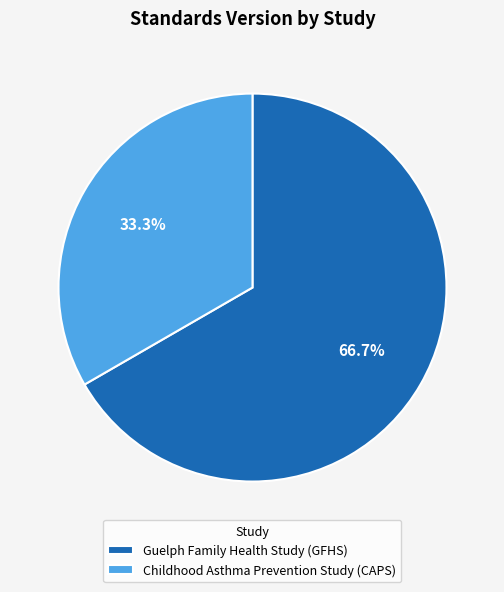

How many segments does this pie chart have?

2